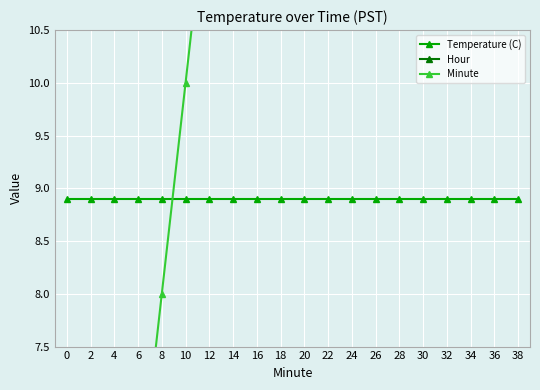

What are all the series names shown in the legend?

Temperature (C), Hour, Minute